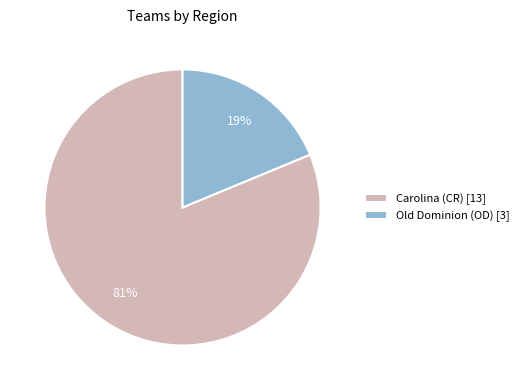

Between Carolina (CR) [13] and Old Dominion (OD) [3], which is larger?

Carolina (CR) [13]